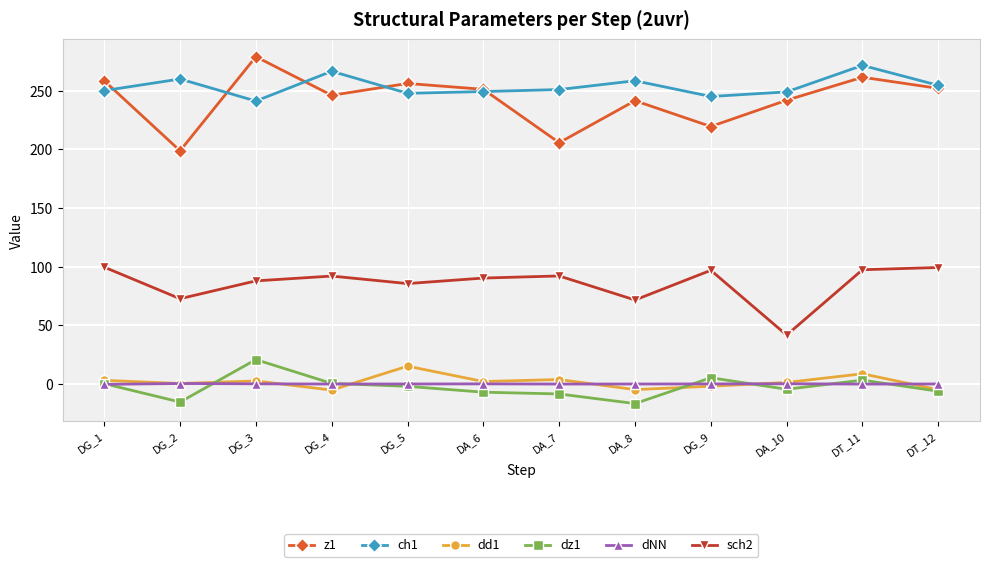

What is the value of the z1 point at the 4th from the left?

246.0